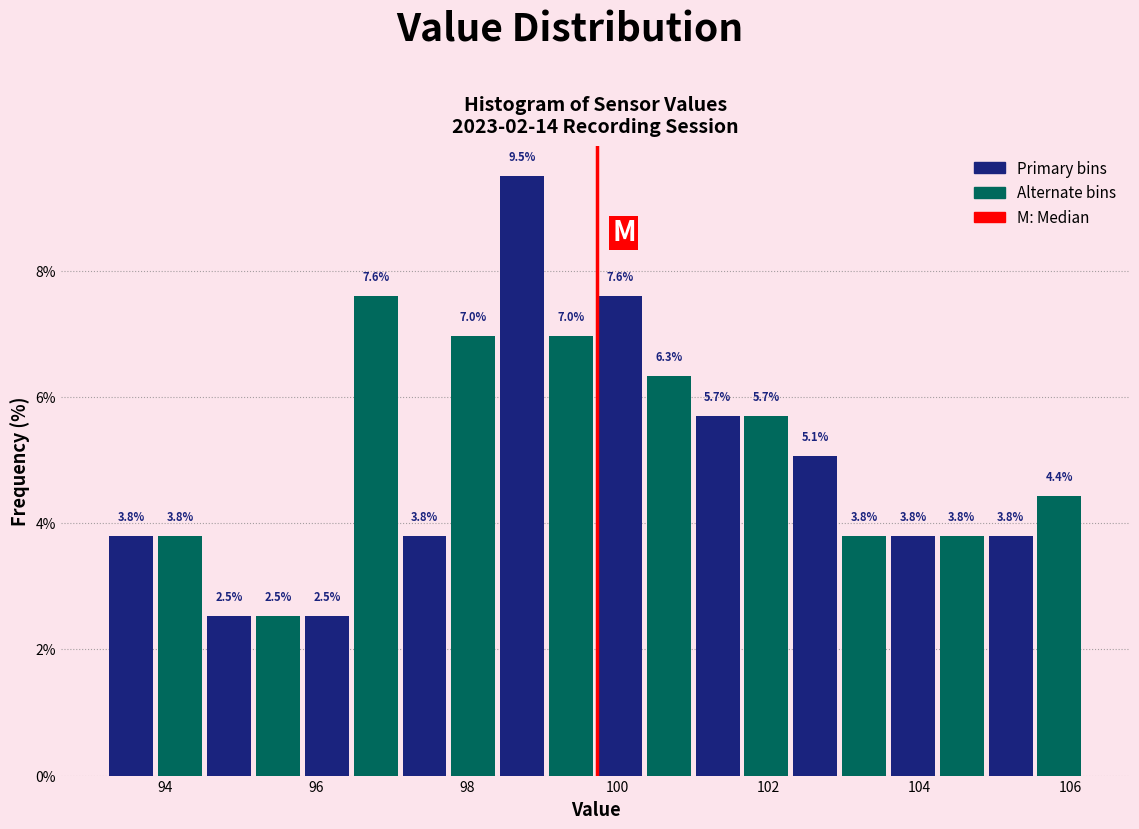

Around what value on the x-axis is the tallest bar? Give the approximate position of its centre, as read against the axis.

98.8